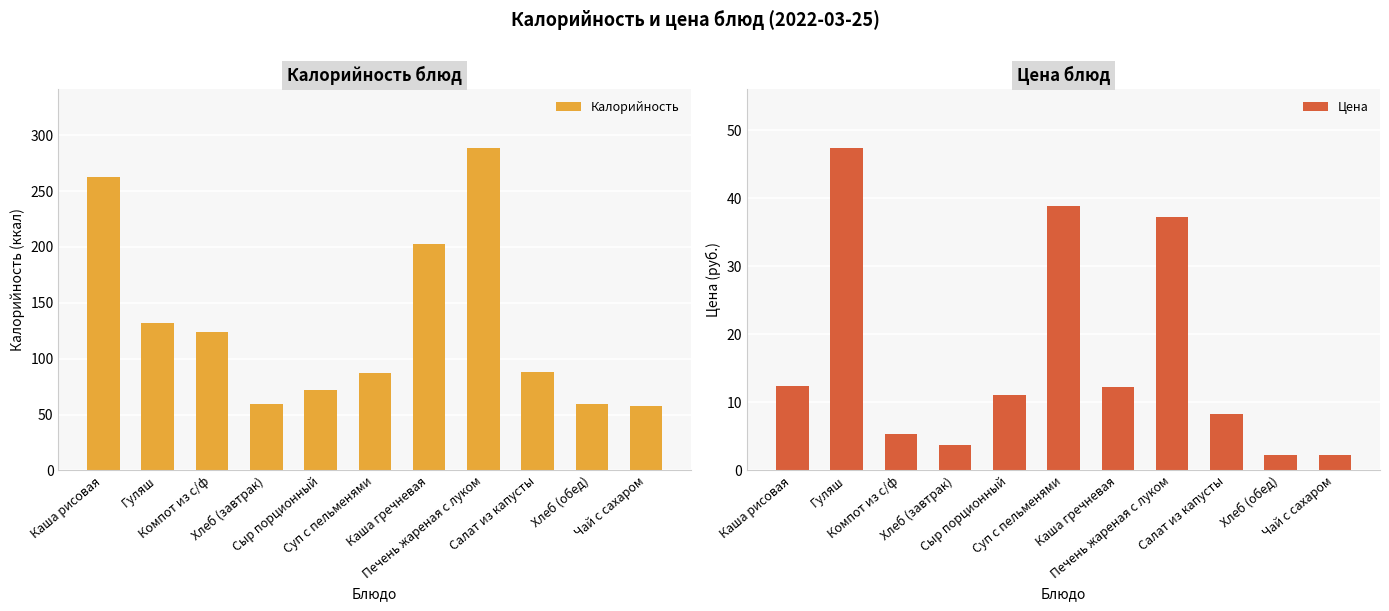

At which category does the chart reach its peak across all series?

Печень жареная с луком